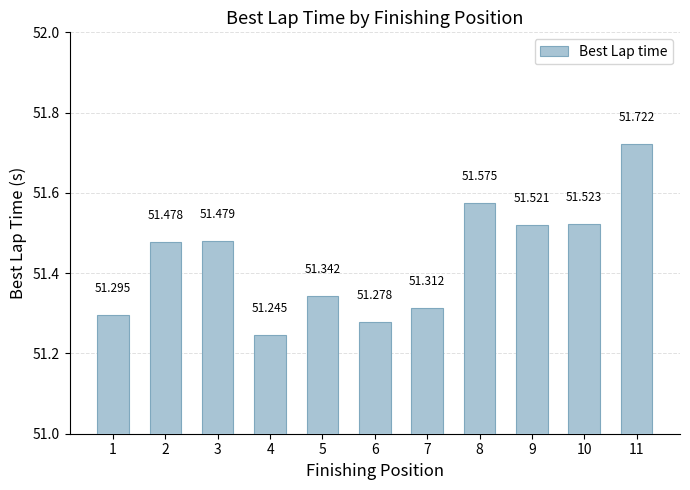

List the labels in order of value, smallest first.

4, 6, 1, 7, 5, 2, 3, 9, 10, 8, 11